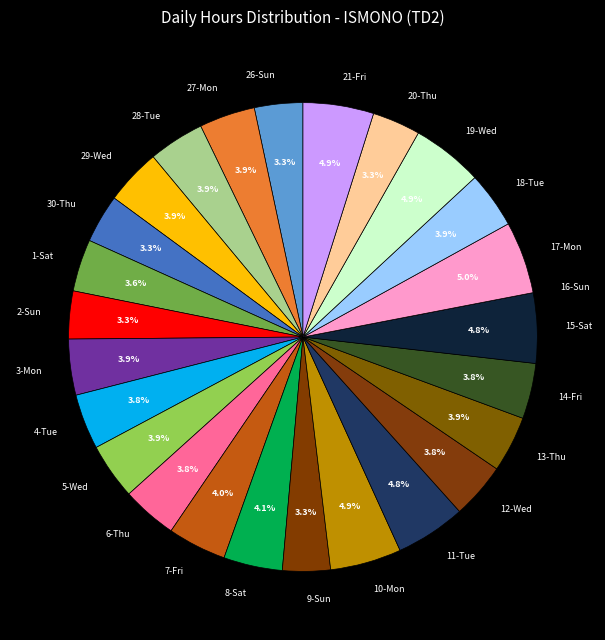

The 10-Mon slice represents 5% of the pie. True or false?

True